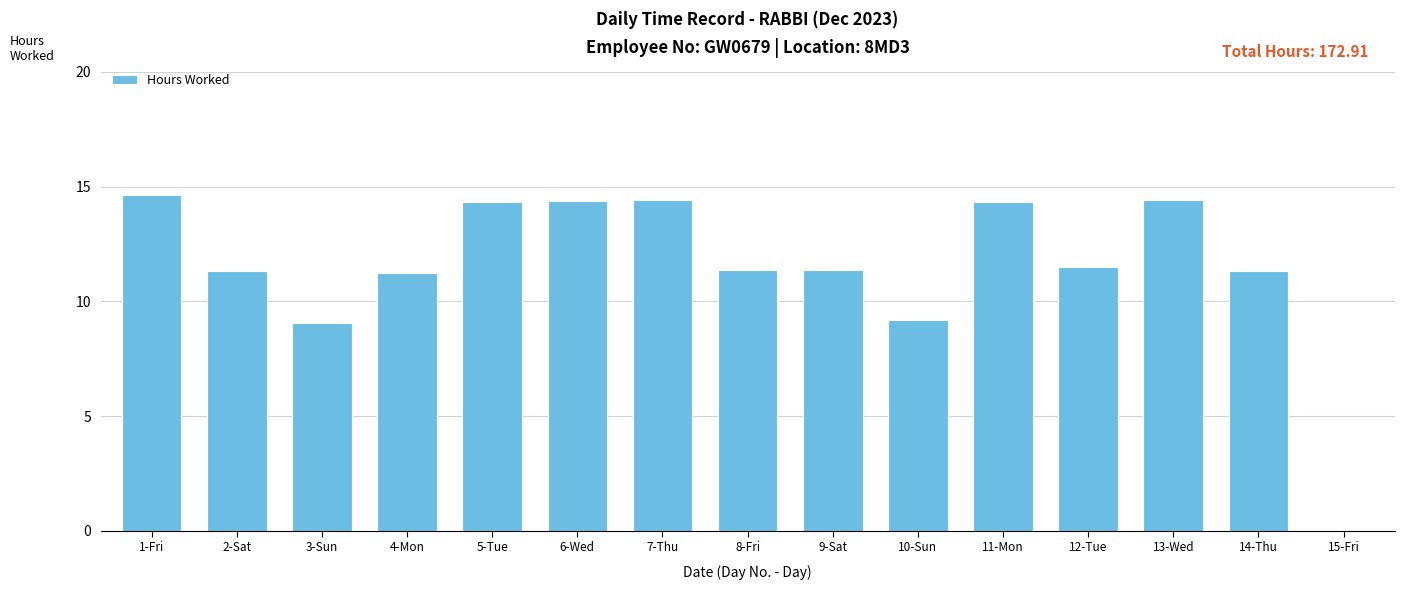

True or false: the data shows 23.2 at 5-Tue.

False